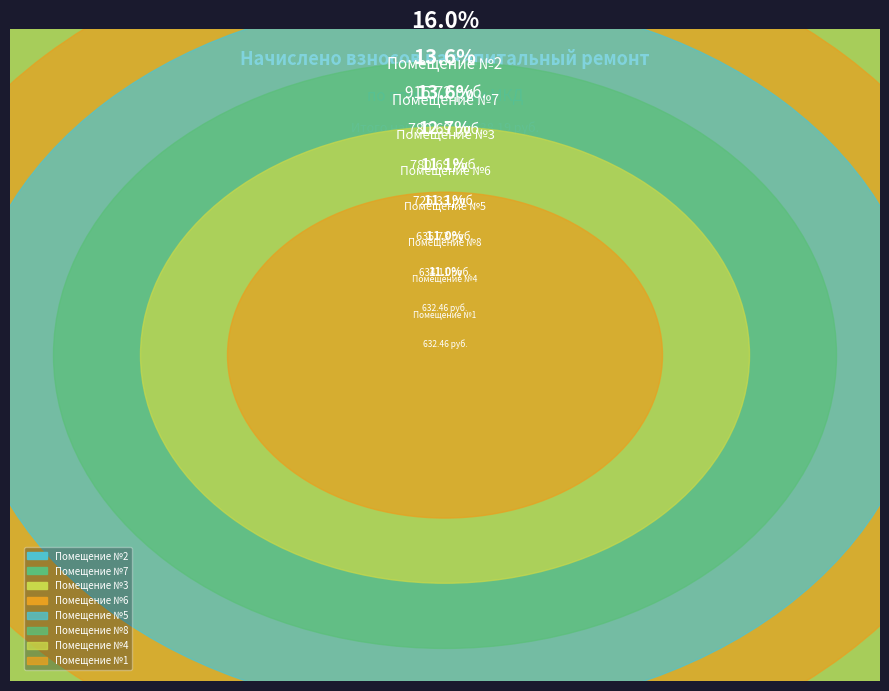

What is the total percentage of 4 and 8?

22.1%